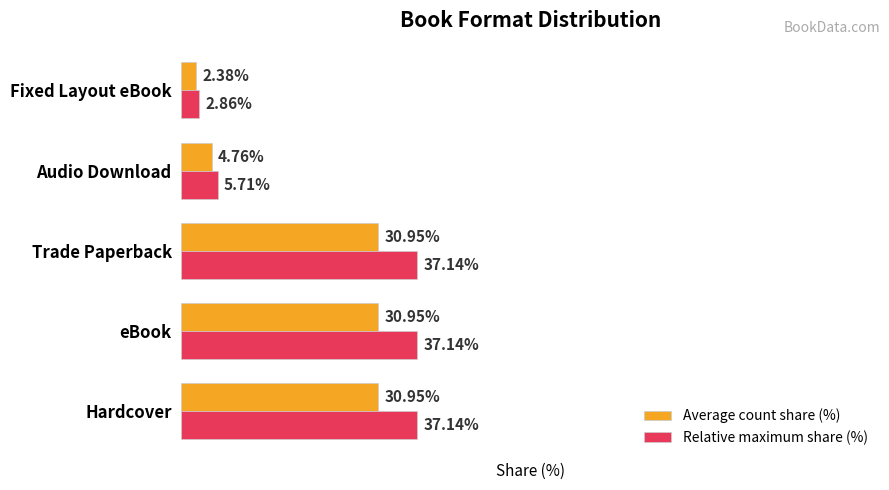

At which label is Average count share (%) closest to 16?

Audio Download